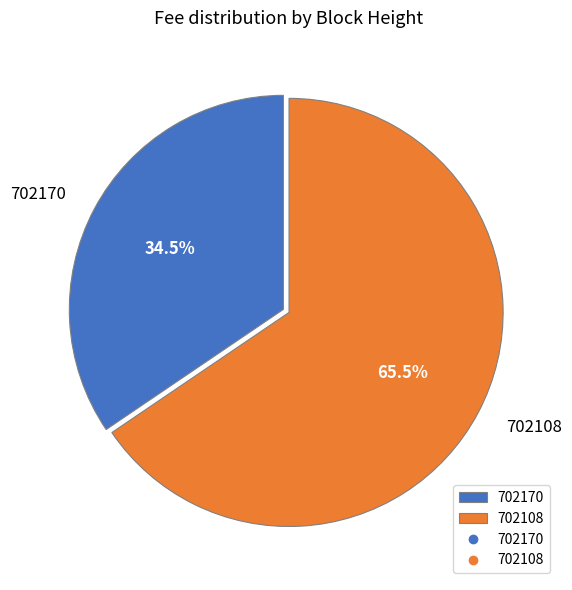

To the nearest percent, what is the difference between the 702108 and 702170 slice percentages?

31%